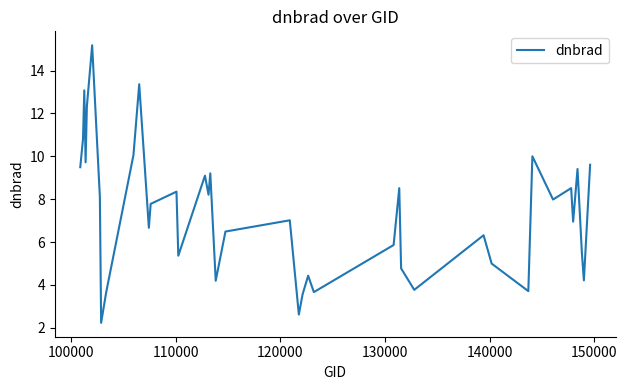

What is the greatest value displayed?

15.2